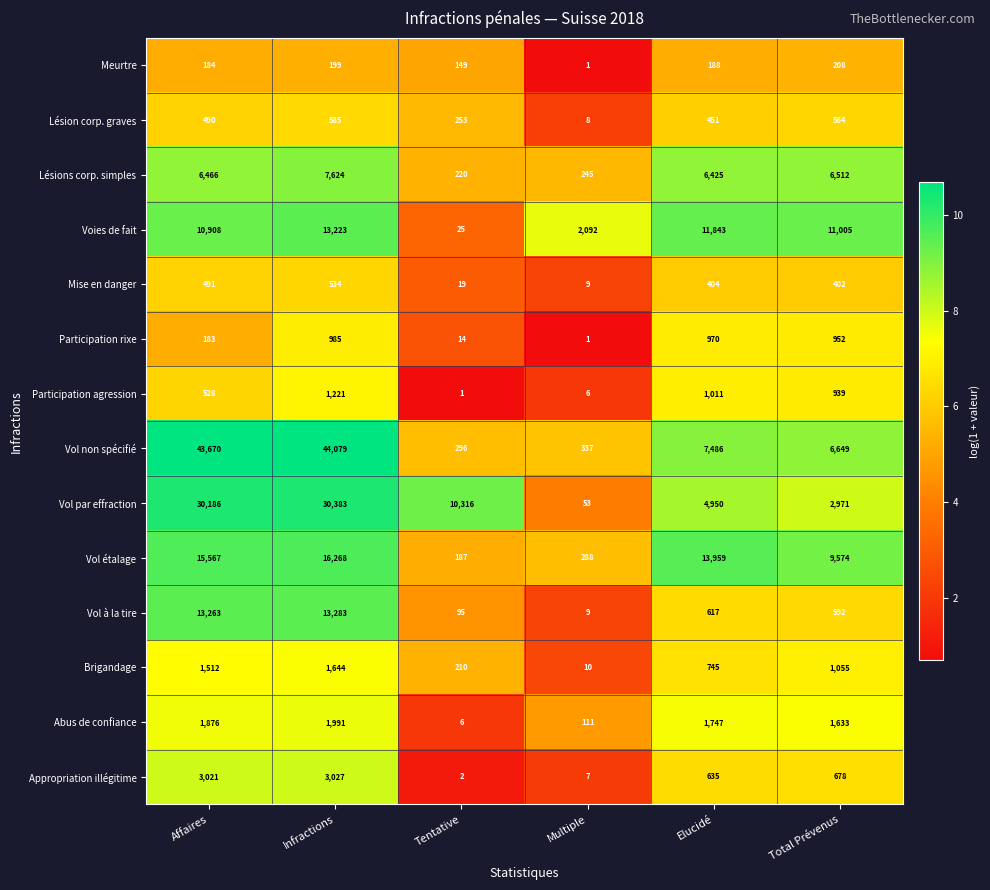

At which label does Participation agression first exceed 939?

Infractions